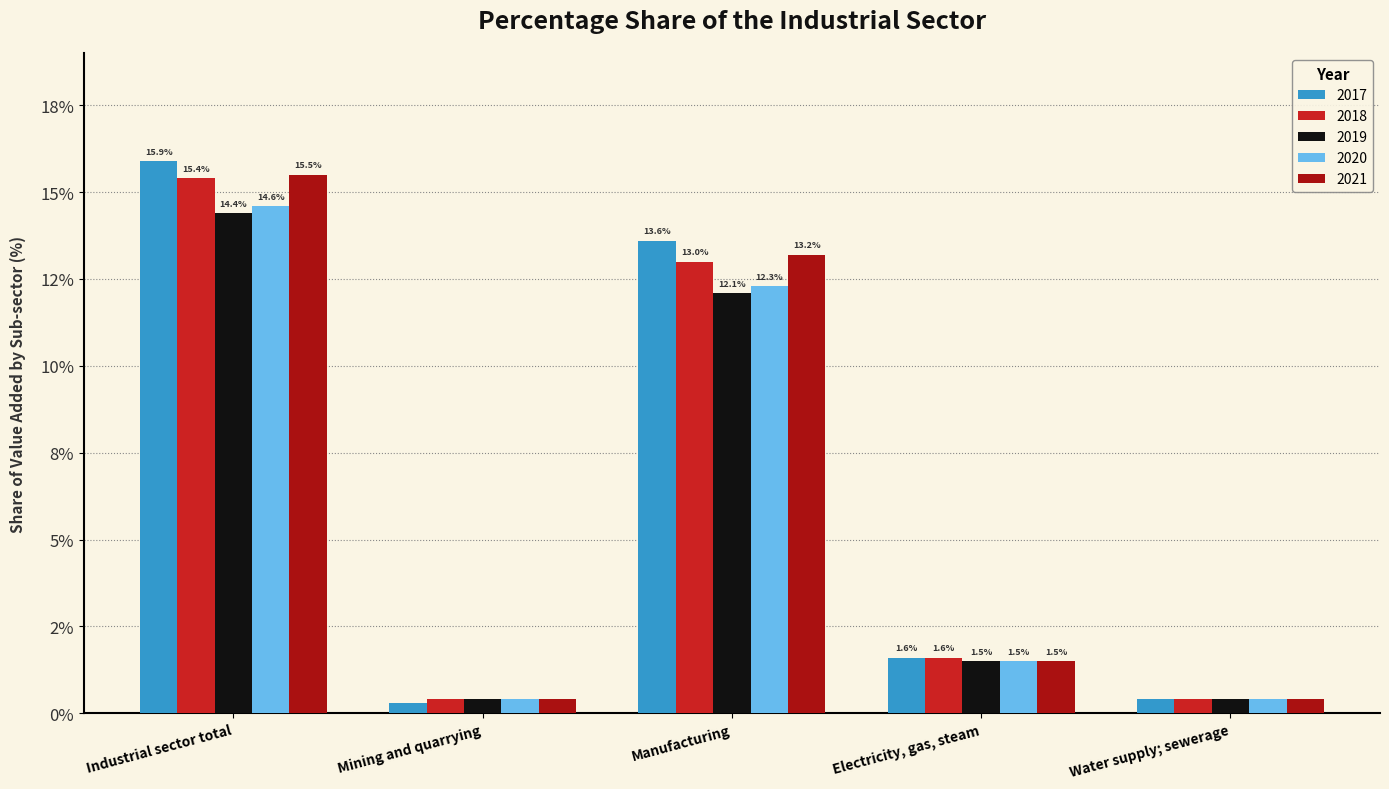

What is the difference between the highest and lowest values at Manufacturing?

1.5